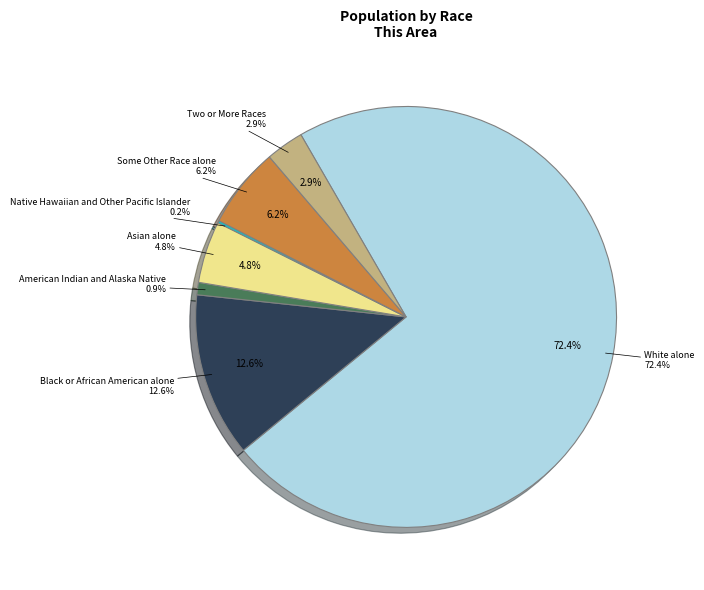

Between Two or More Races and Some Other Race alone, which is larger?

Some Other Race alone